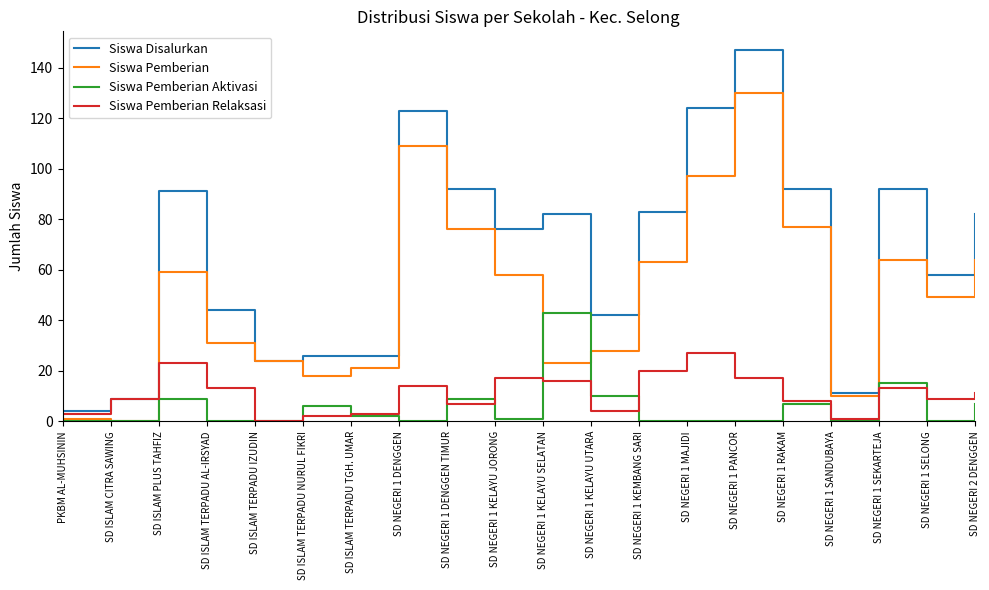

What is the spread (max minus min) of values at SD NEGERI 1 KELAYU JORONG?

75